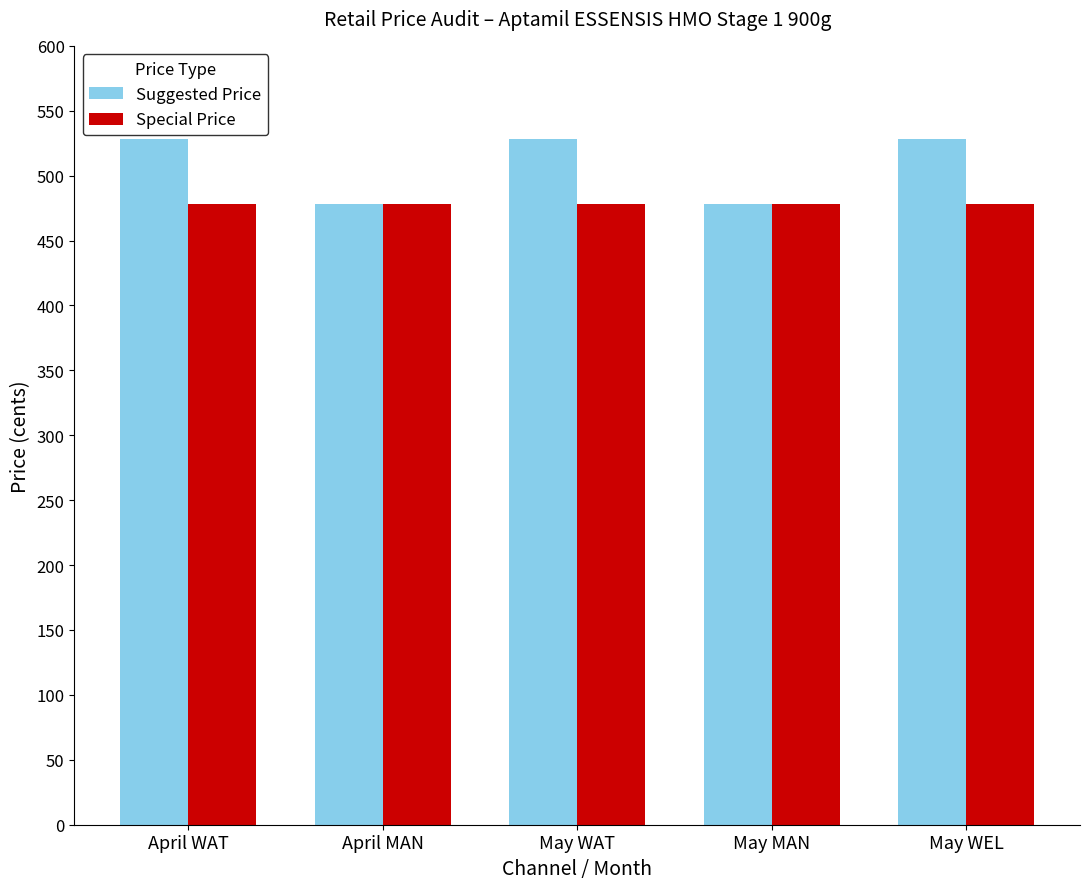

Which series has the largest range (max minus min)?

Suggested Price